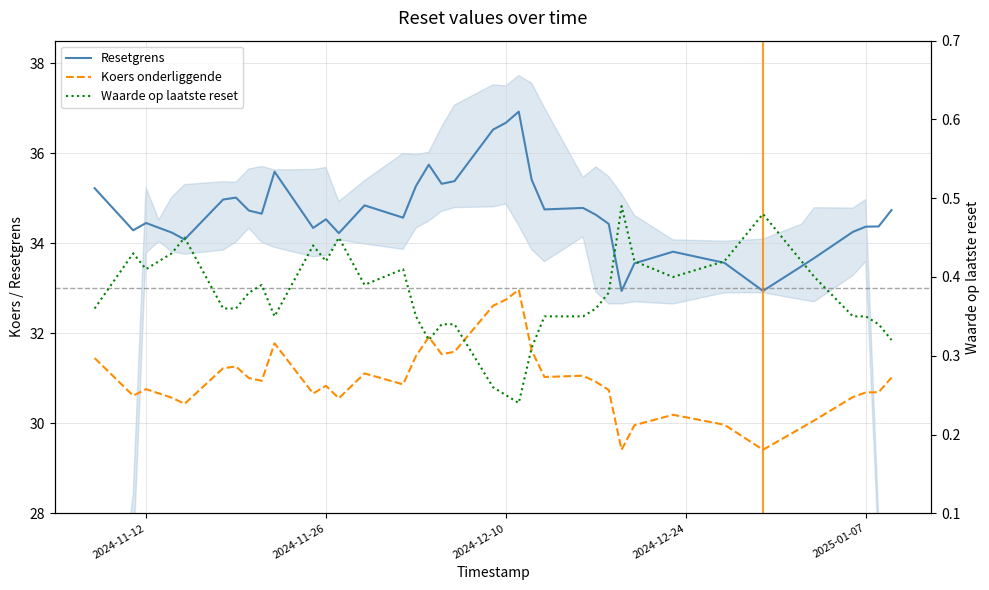

Is this an area chart (filled region under the line)?

No